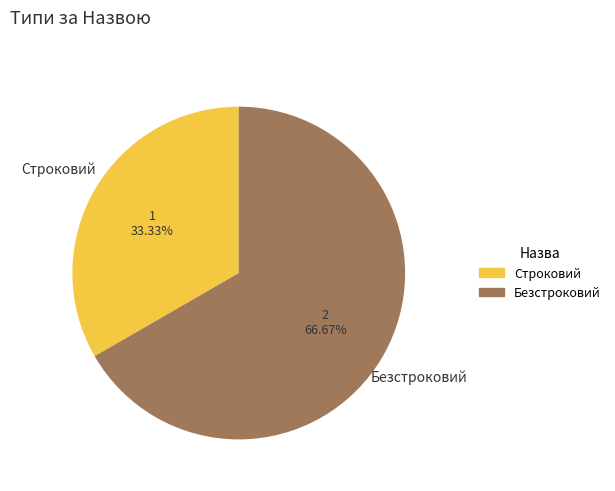

True or false: Безстроковий accounts for 74% of the total.

False